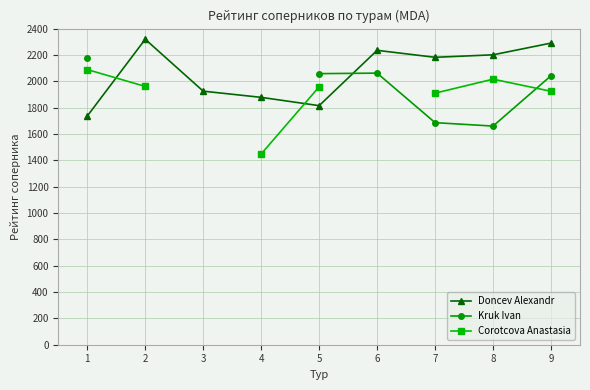

The value of Doncev Alexandr at 3 is 1202. True or false?

False